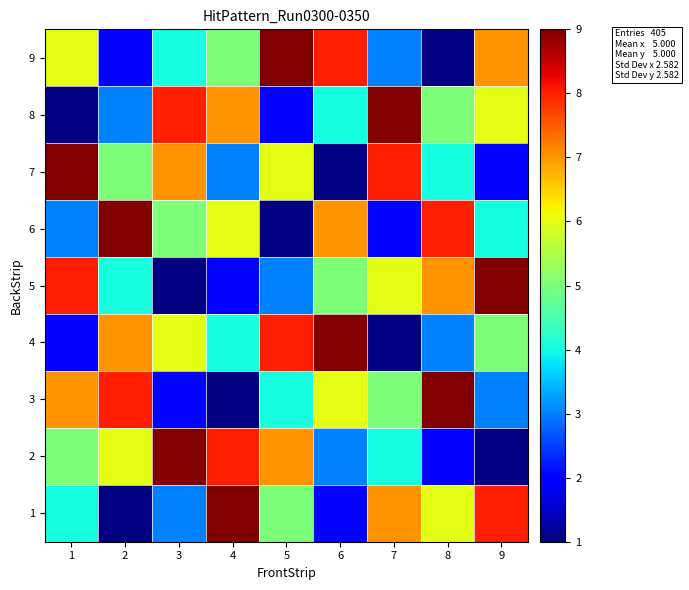

What is the maximum value shown in the chart?

9